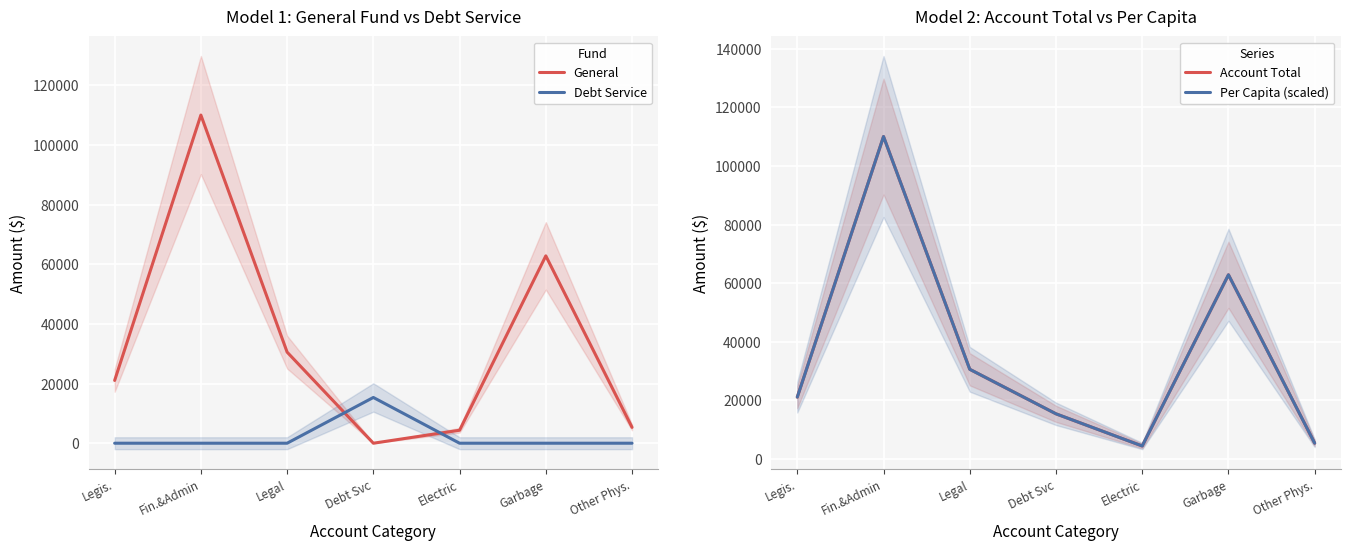

Does the chart display data point markers on the line(s)?

No